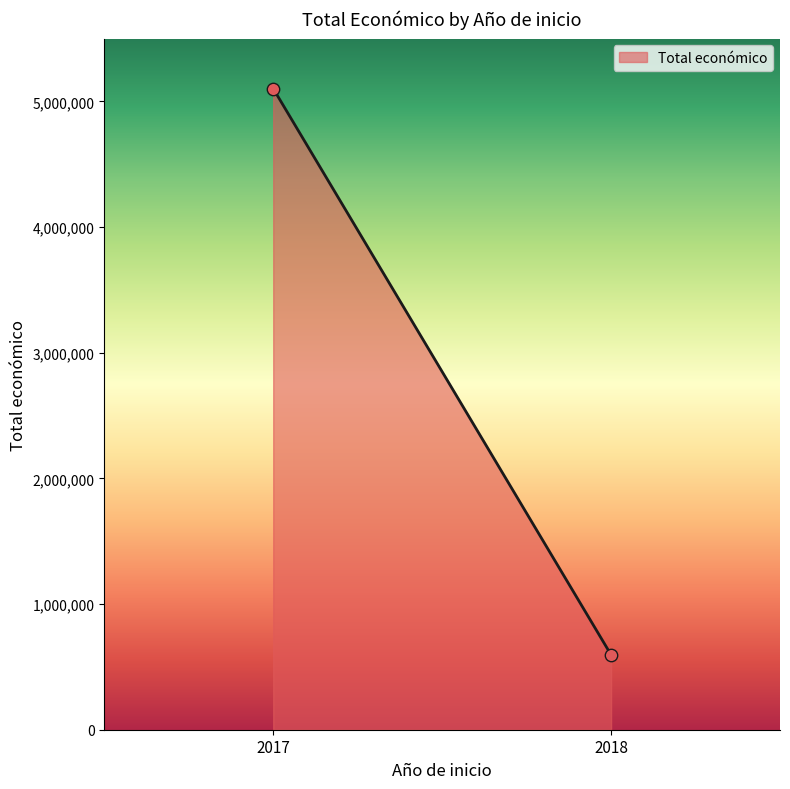

What is the average X value?

2018